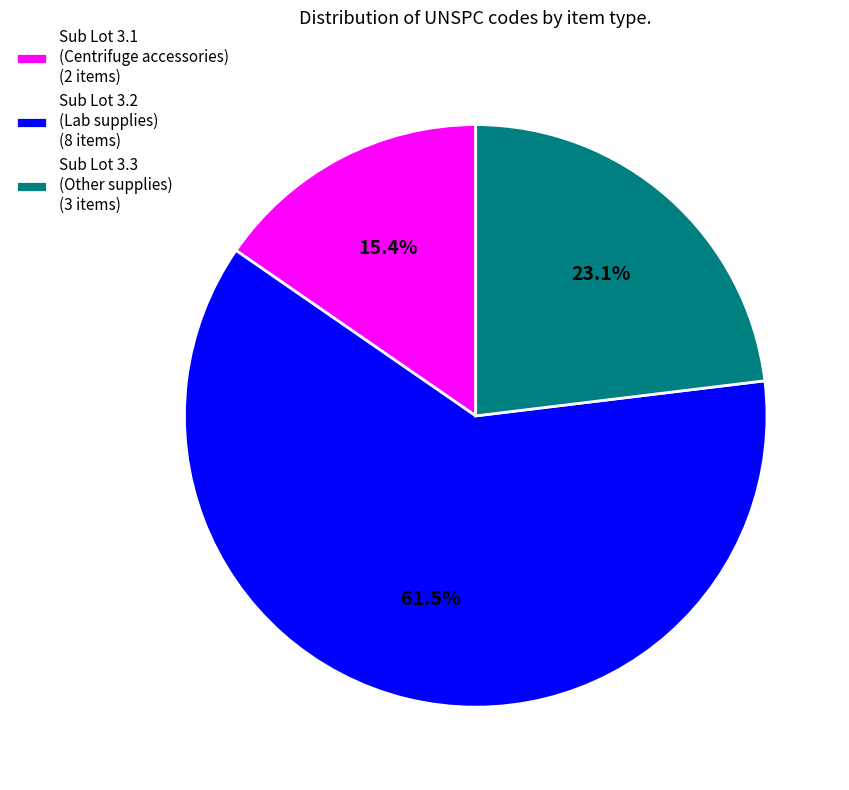

Which slice is the largest?

Sub Lot 3.2 (Lab supplies) (8 items)